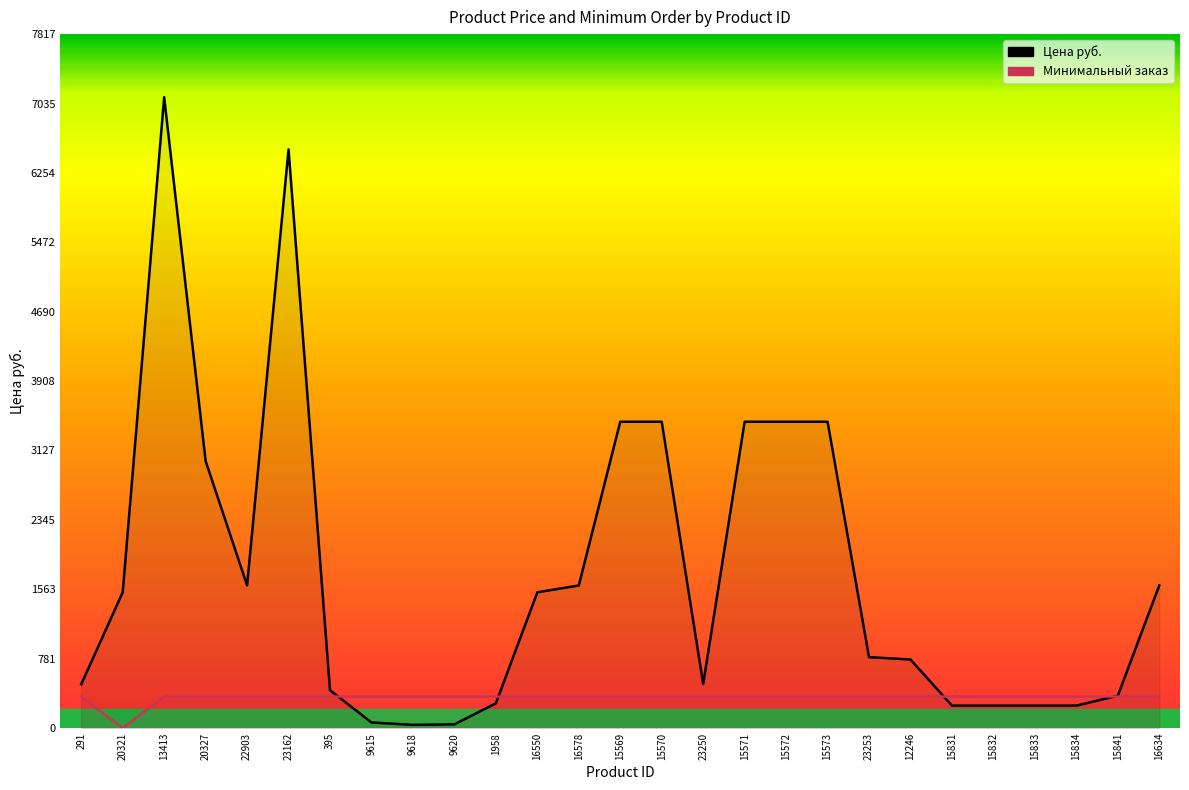

The Цена руб. series shows 1249.4 at 23253. True or false?

False